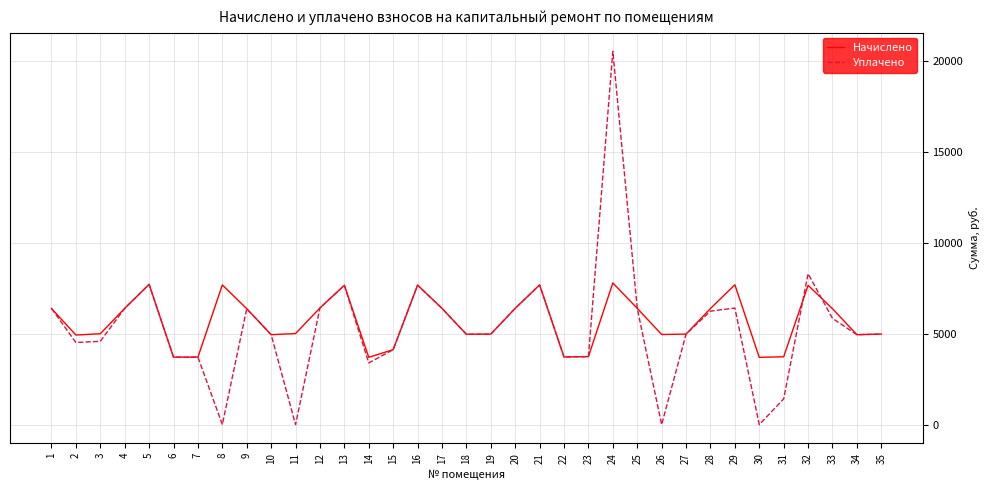

Rank the series by their average value, from lowest to highest.

Уплачено, Начислено